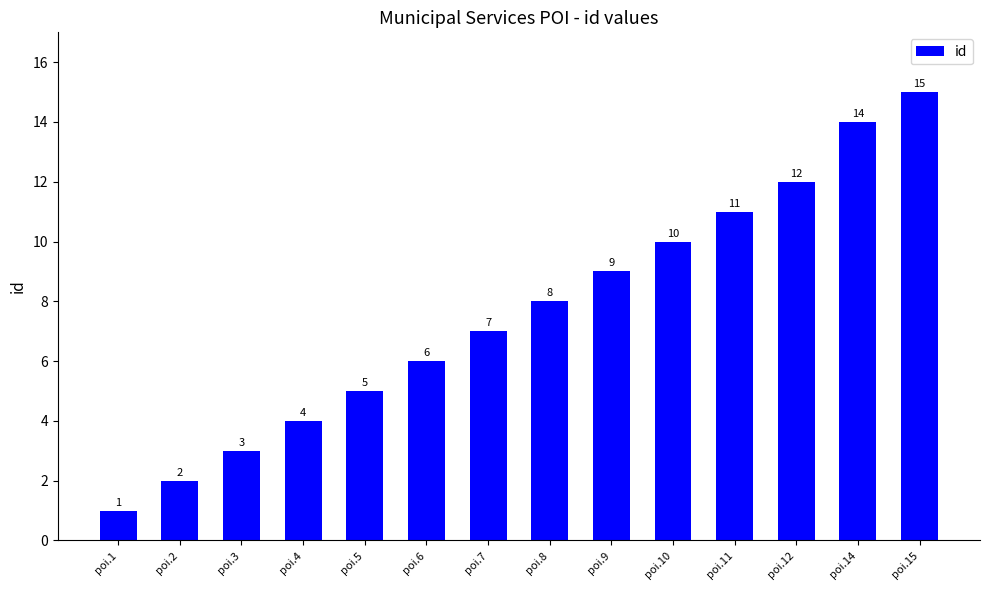

The chart shows a value of 2 at poi.9. True or false?

False